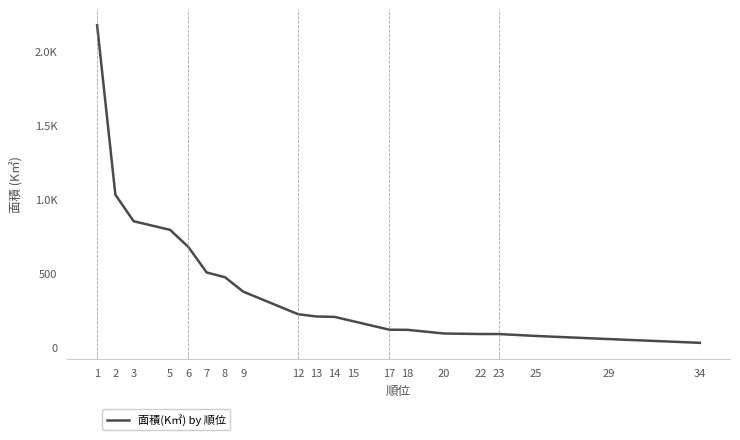

What is the minimum value shown in the chart?

28.2